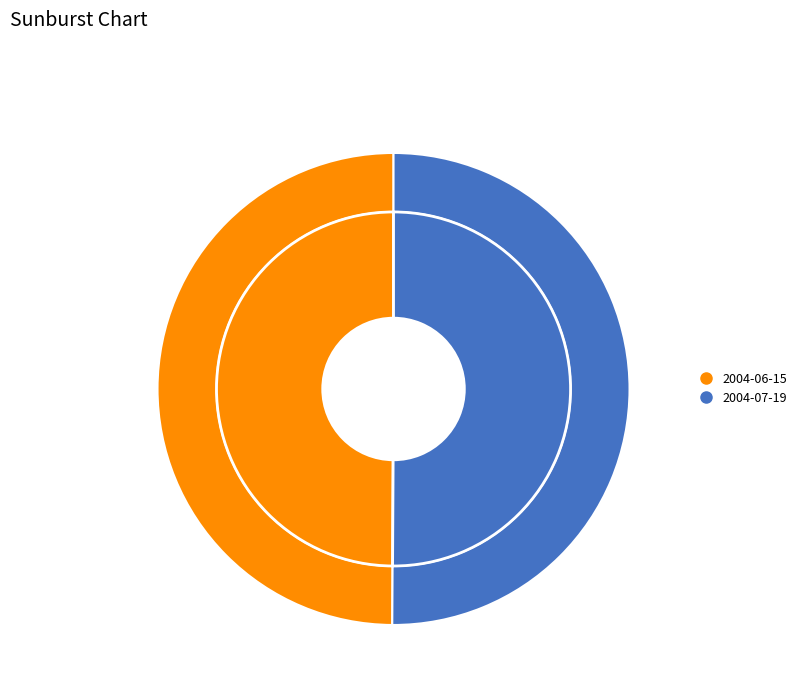

Do 2004-06-15 and 2004-07-19 together represent more than half of the pie?

Yes